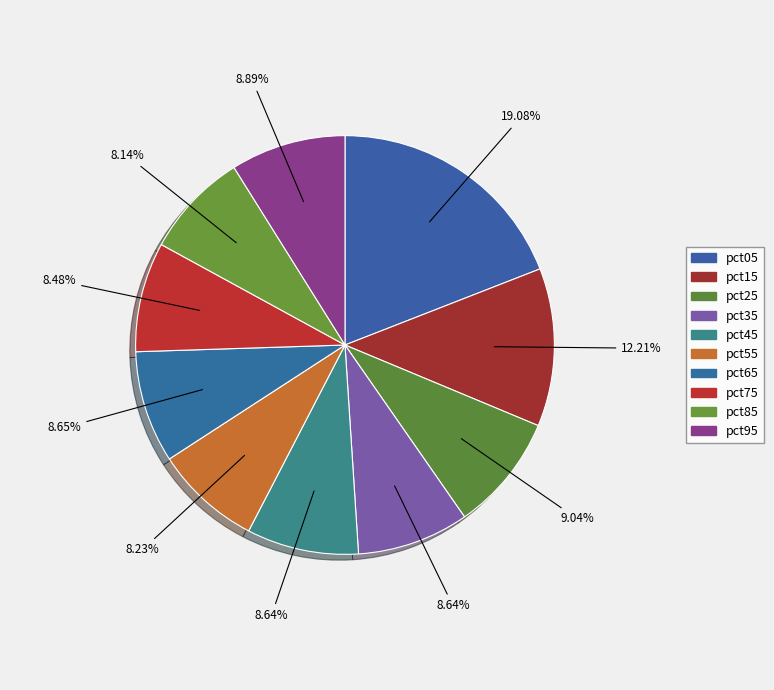

How many slices are in this pie chart?

10